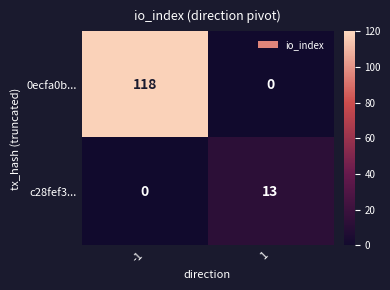

Reading right to left, transcribe all the data shown in this chart.

0ecfa0b...: 1=0	-1=118
c28fef3...: 1=13	-1=0